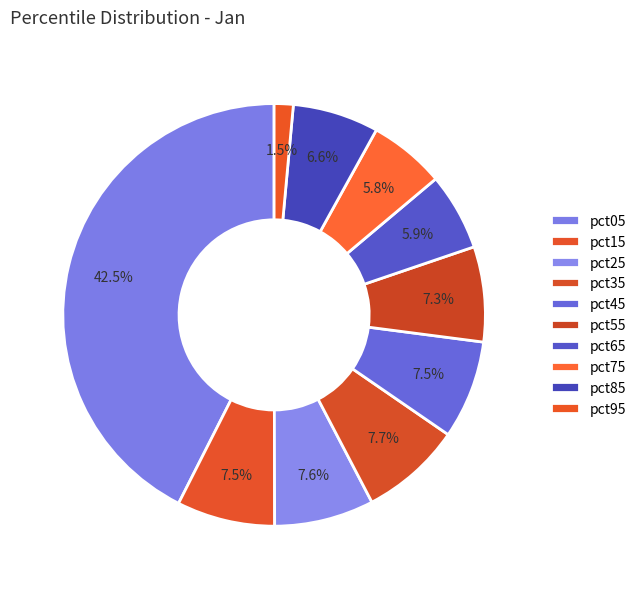

To the nearest percent, what is the average slice percentage?

10%